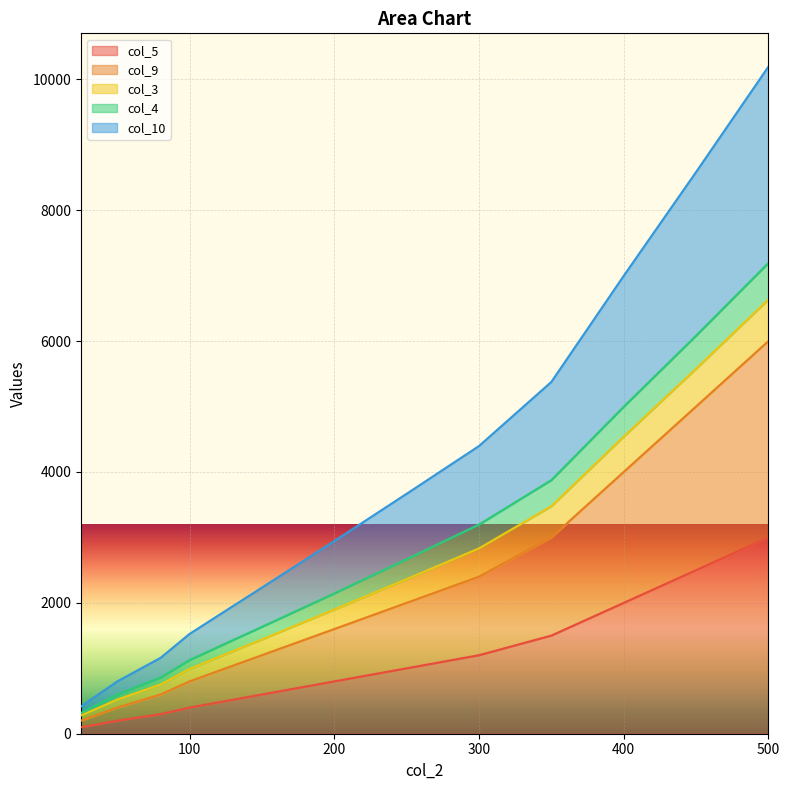

True or false: col_5 and col_10 intersect in this chart.

False